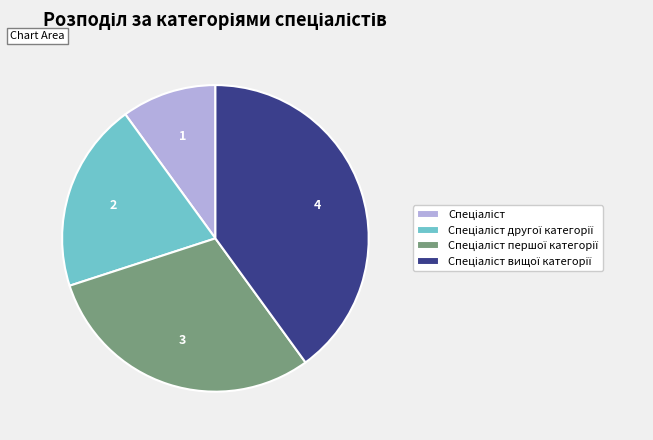

Is there any slice that represents more than half of the pie?

No